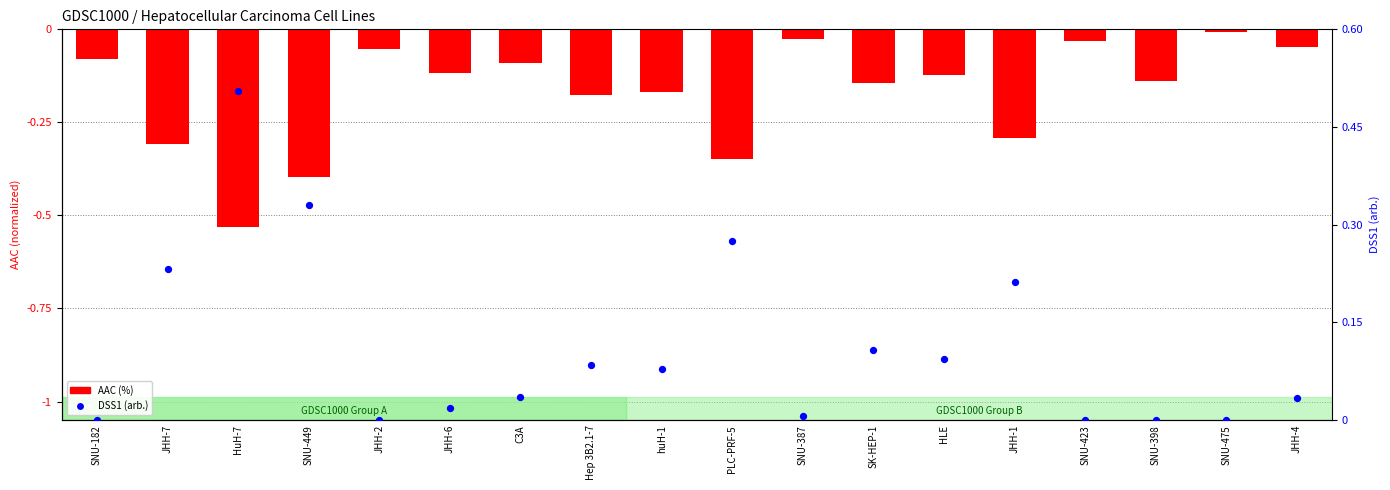

Which series has the largest Y range (max minus min)?

AAC (%)